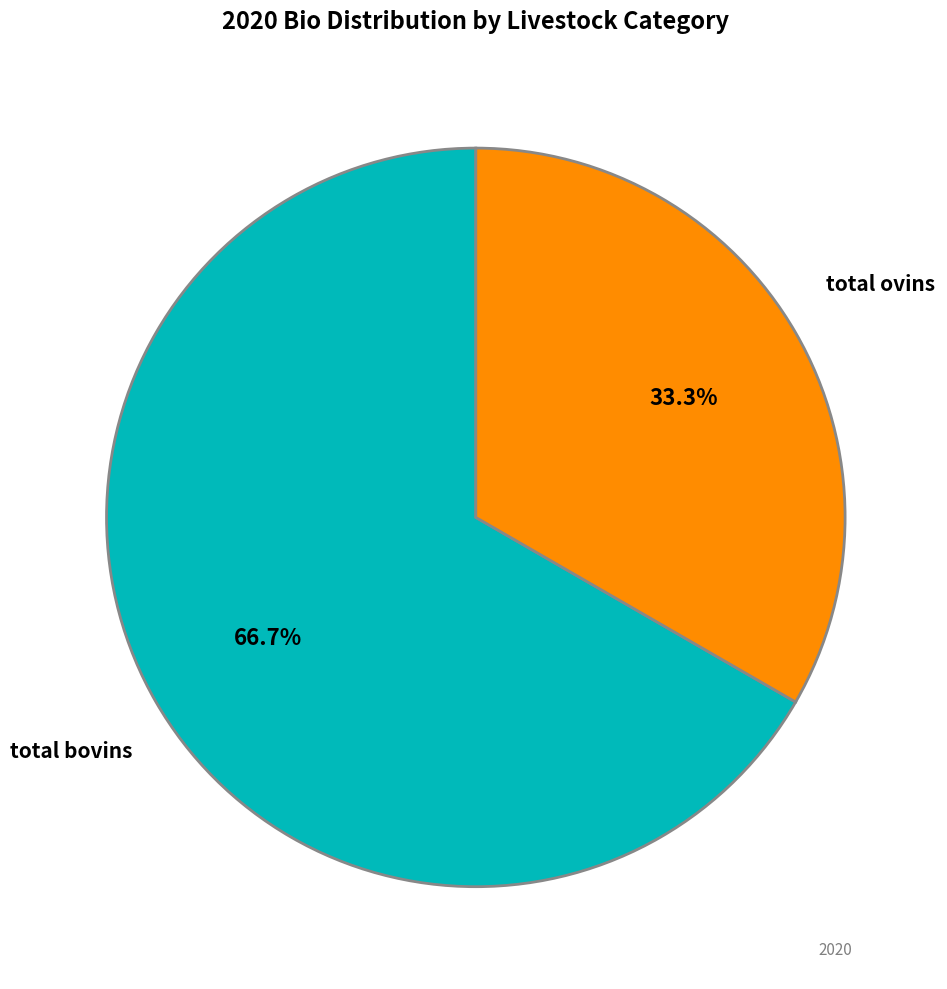

True or false: total bovins accounts for 79% of the total.

False